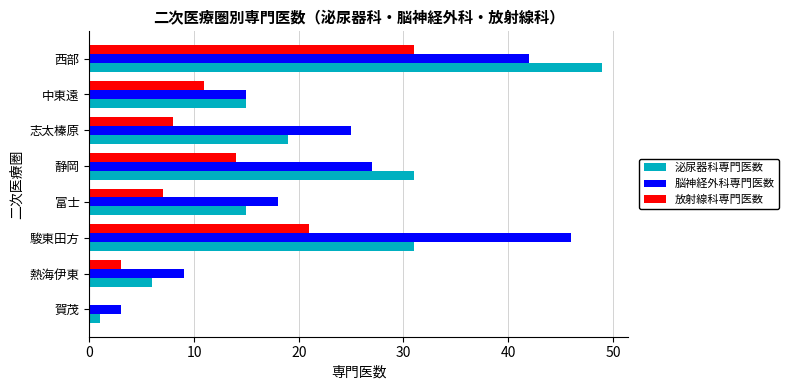

Is it true that 放射線科専門医数 equals 17 at 中東遠?

False